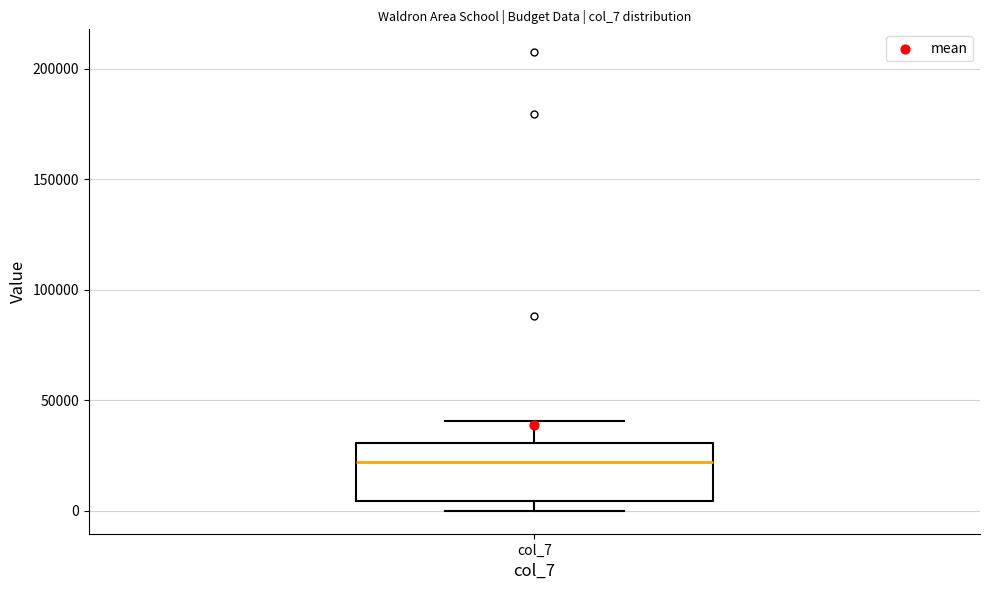

Read this box plot against the y-axis: the position of the median line, the range covered by the box, and the ends of both whiskers. The values are not printed on the chart, so give them approximately, as read against the axis.

median 20000, box 5000 to 30000, whiskers 0 to 40000